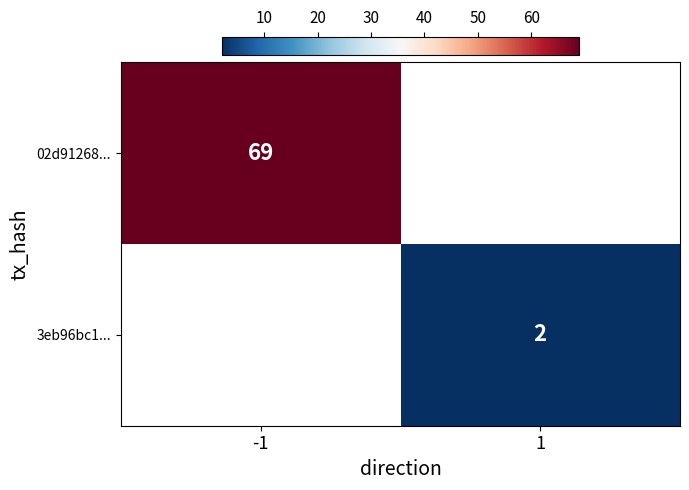

The 3eb96bc1... series shows 2.8 at 1. True or false?

False